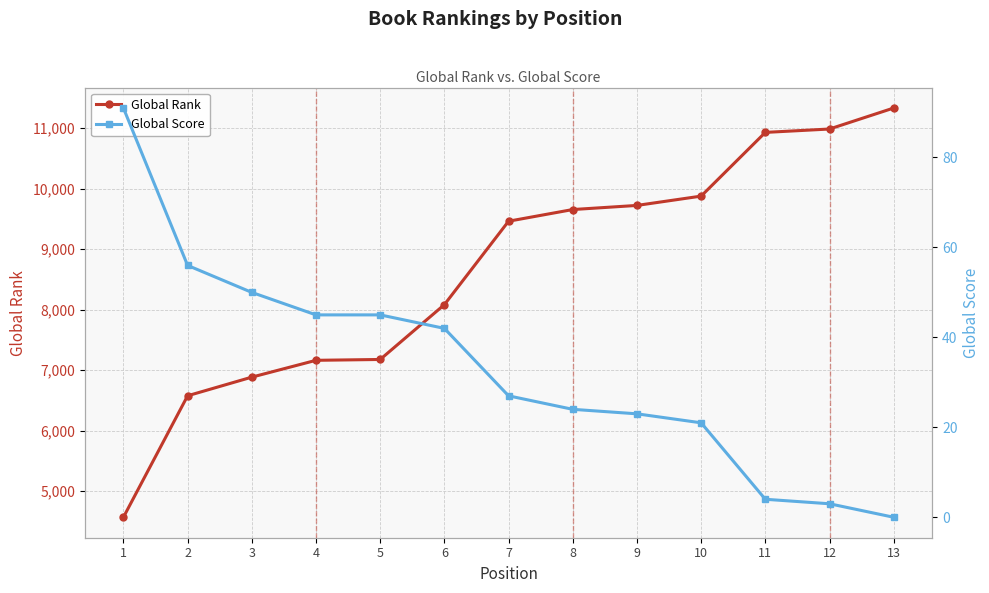

What is the difference between the second highest and minimum values in the Global Rank series?

6417